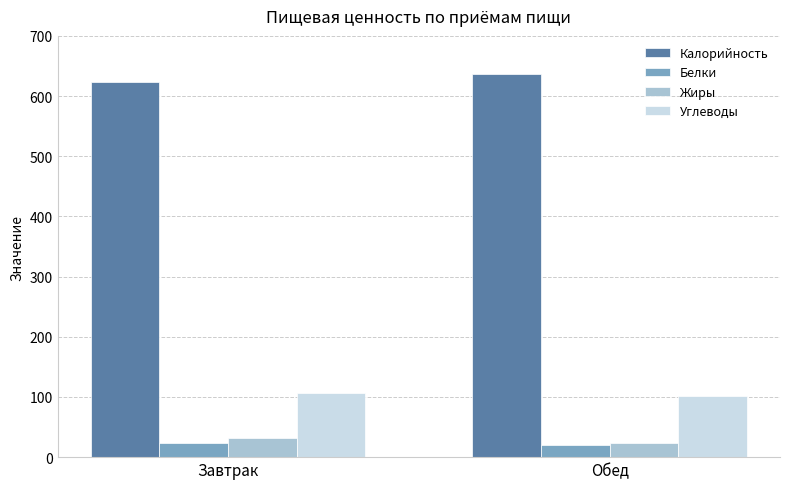

What is the spread (max minus min) of values at Обед?

616.8